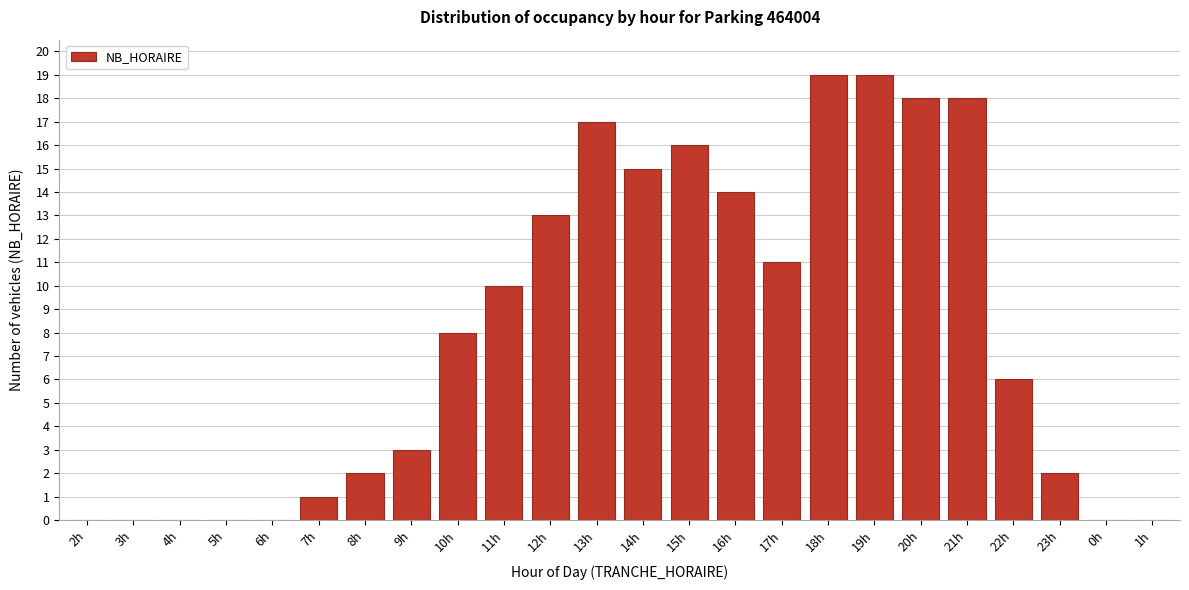

Reading left to right, what are all the values shown in this chart?

2h=0	3h=0	4h=0	5h=0	6h=0	7h=1	8h=2	9h=3	10h=8	11h=10	12h=13	13h=17	14h=15	15h=16	16h=14	17h=11	18h=19	19h=19	20h=18	21h=18	22h=6	23h=2	0h=0	1h=0